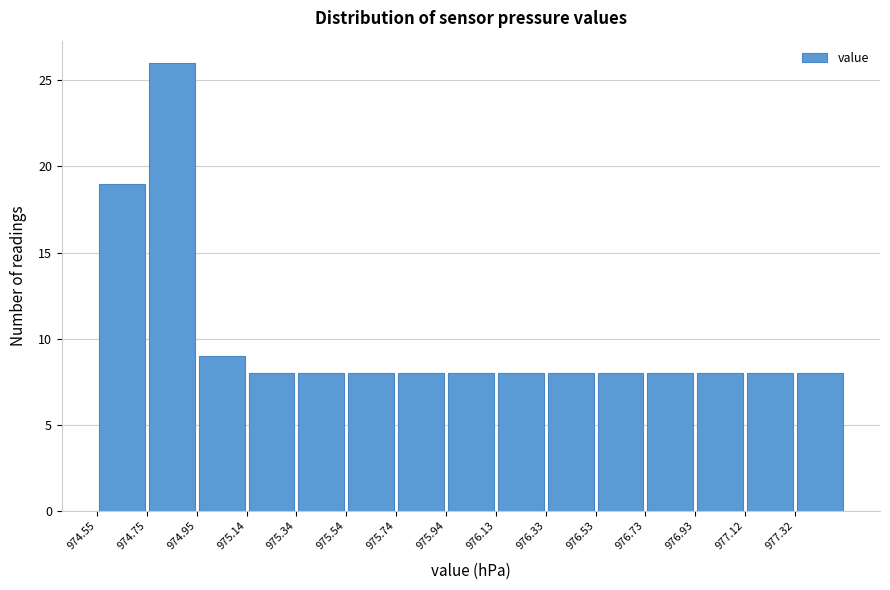

Reading left to right, list every bar in this chart as the range it spans on the x-axis followed by its height. Neither the bar edges nor the heights are printed on the chart, so give them approximately, as read against the axes.

974.550 to 974.748: 19
974.748 to 974.946: 26
974.946 to 975.144: 9
975.144 to 975.342: 8
975.342 to 975.540: 8
975.540 to 975.738: 8
975.738 to 975.936: 8
975.936 to 976.134: 8
976.134 to 976.332: 8
976.332 to 976.530: 8
976.530 to 976.728: 8
976.728 to 976.926: 8
976.926 to 977.124: 8
977.124 to 977.322: 8
977.322 to 977.520: 8